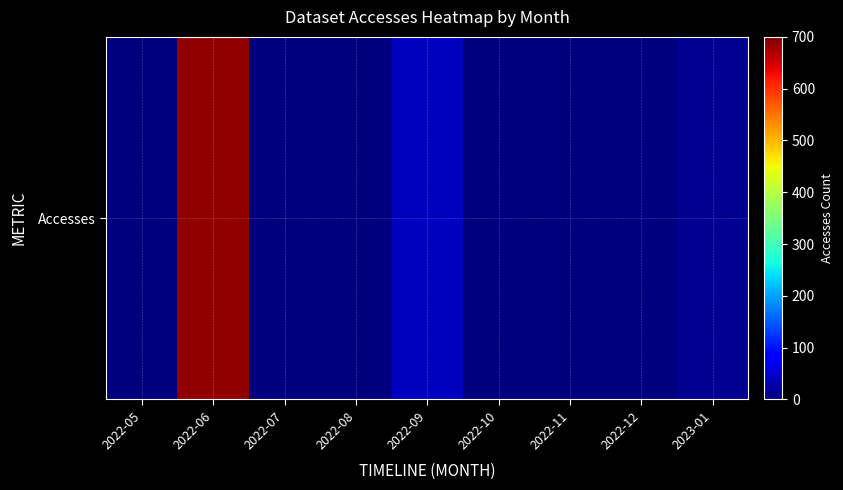

Rank the categories by value from highest to lowest.

2022-06, 2022-09, 2023-01, 2022-05, 2022-07, 2022-08, 2022-10, 2022-11, 2022-12